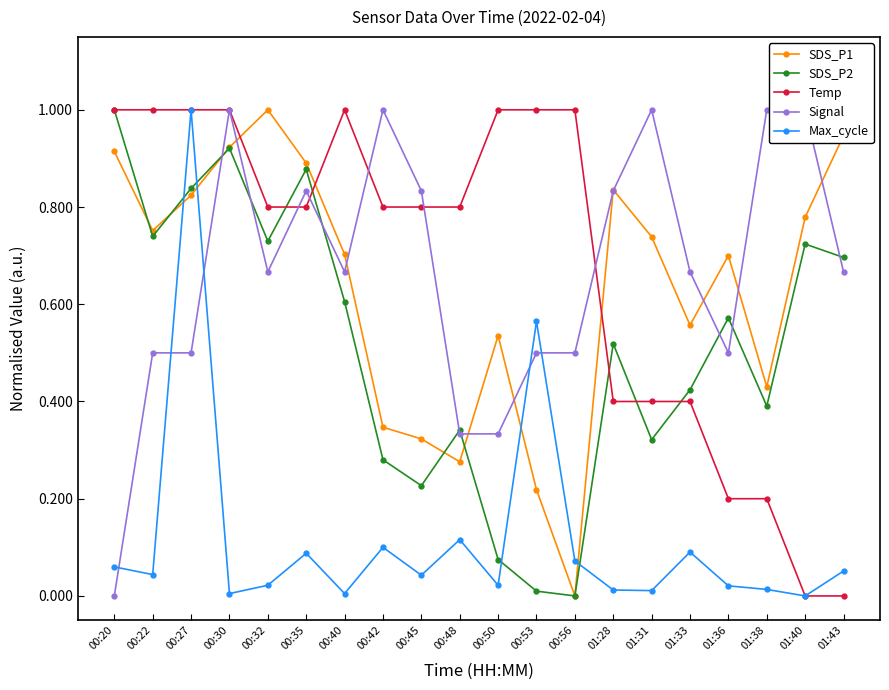

How many times do Signal and Max_cycle cross each other?

5